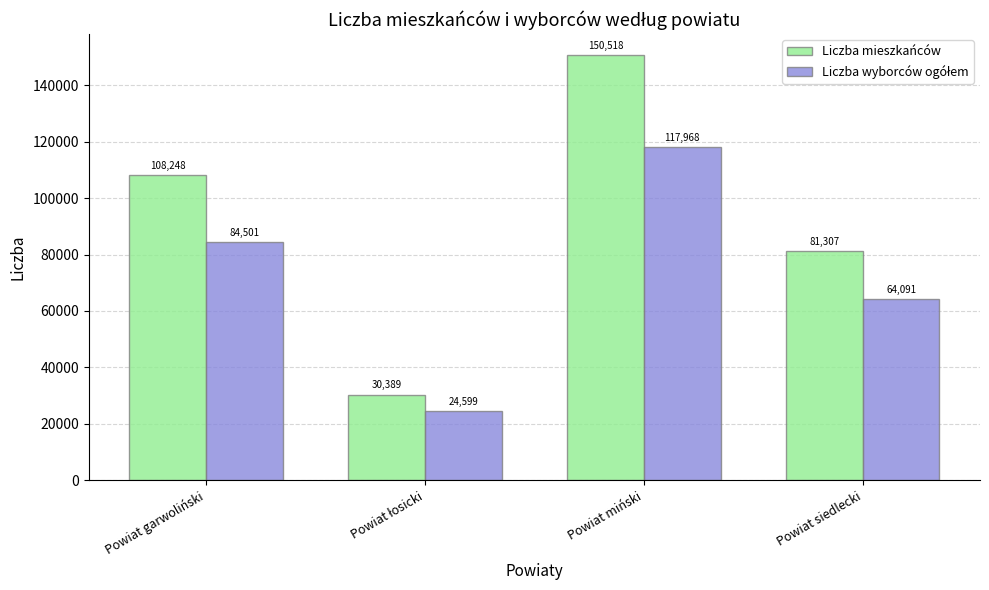

Are the bars horizontal?

No